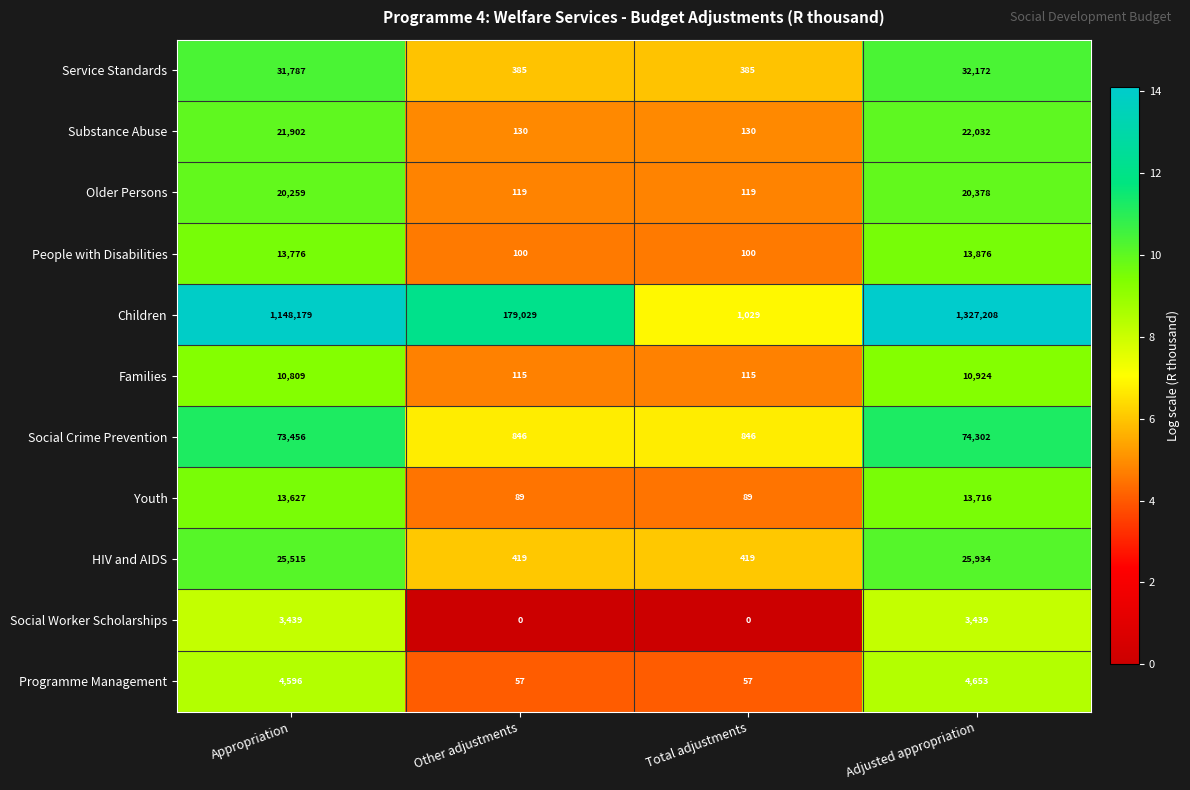

Between Appropriation and Other adjustments, which series saw the biggest shift?

Children